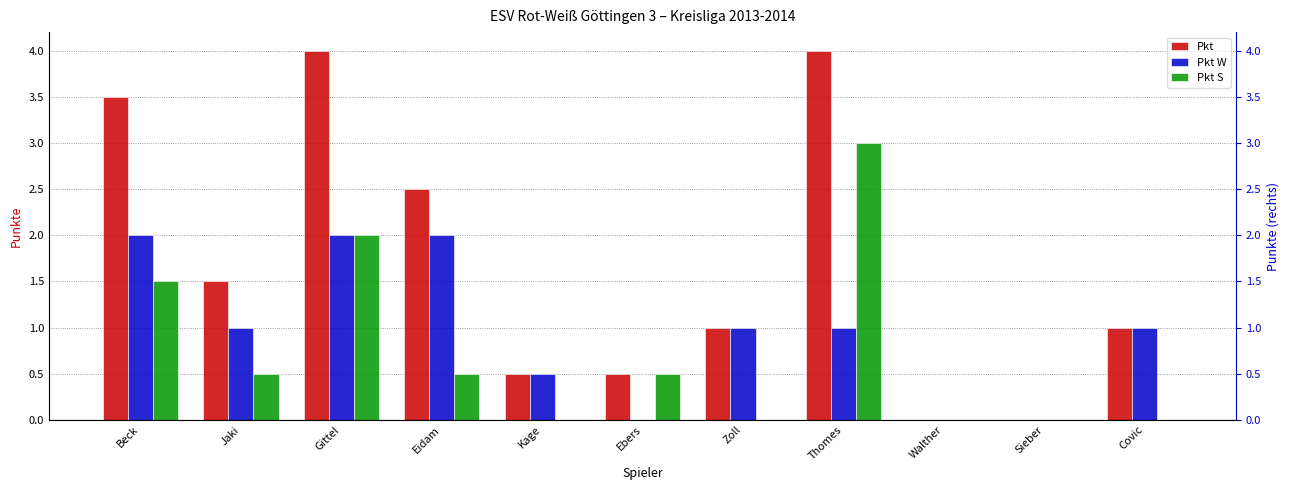

At how many categories does at least one series exceed 2?

4